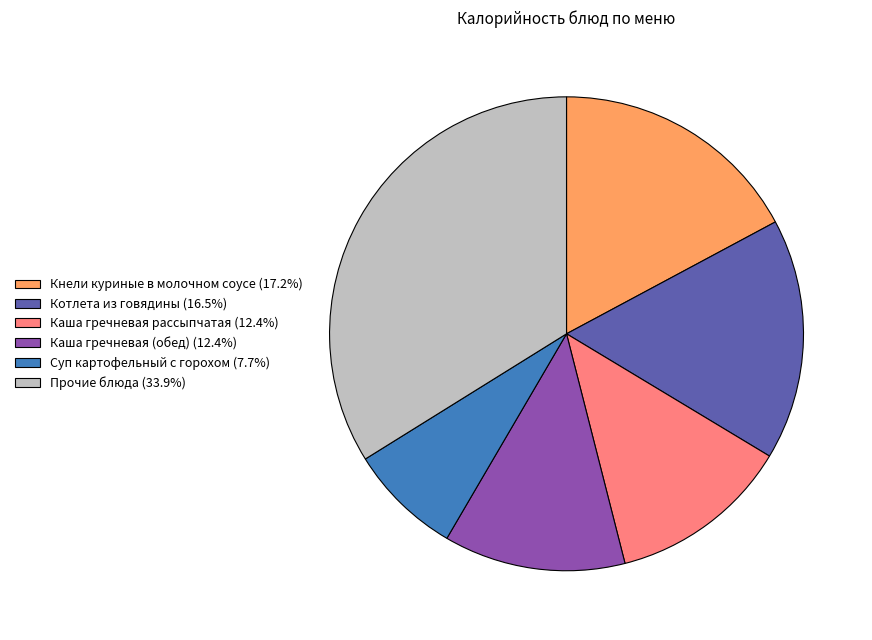

Is there any slice that represents more than half of the pie?

No